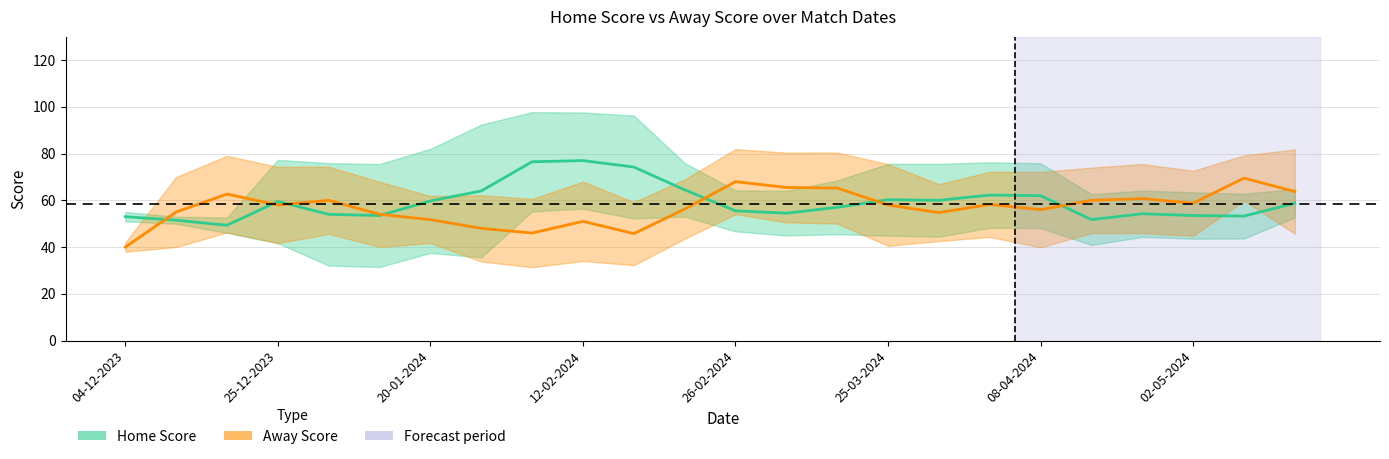

What is the label of the 4th point from the left?

25-12-2023